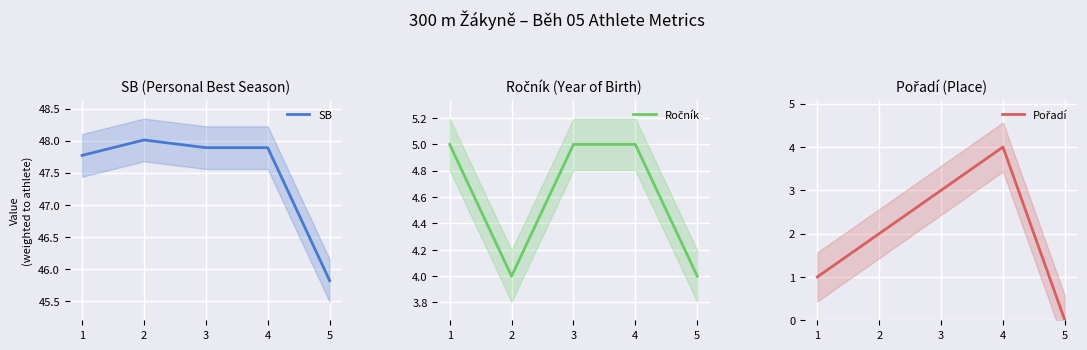

Is the value of Pořadí at 3 greater than the value of Ročník at 3?

No